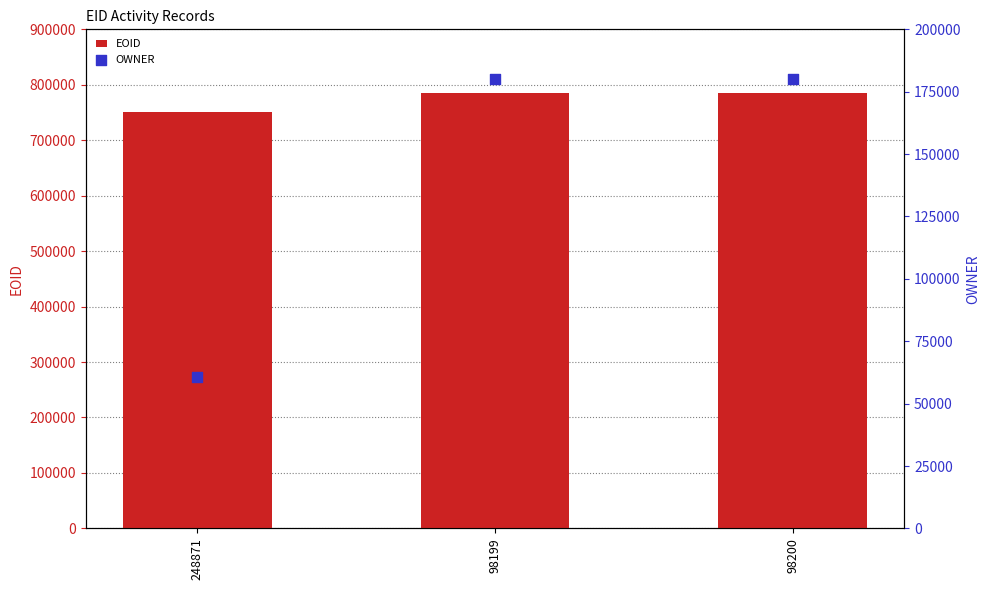

Which series contains the lowest Y value?

OWNER